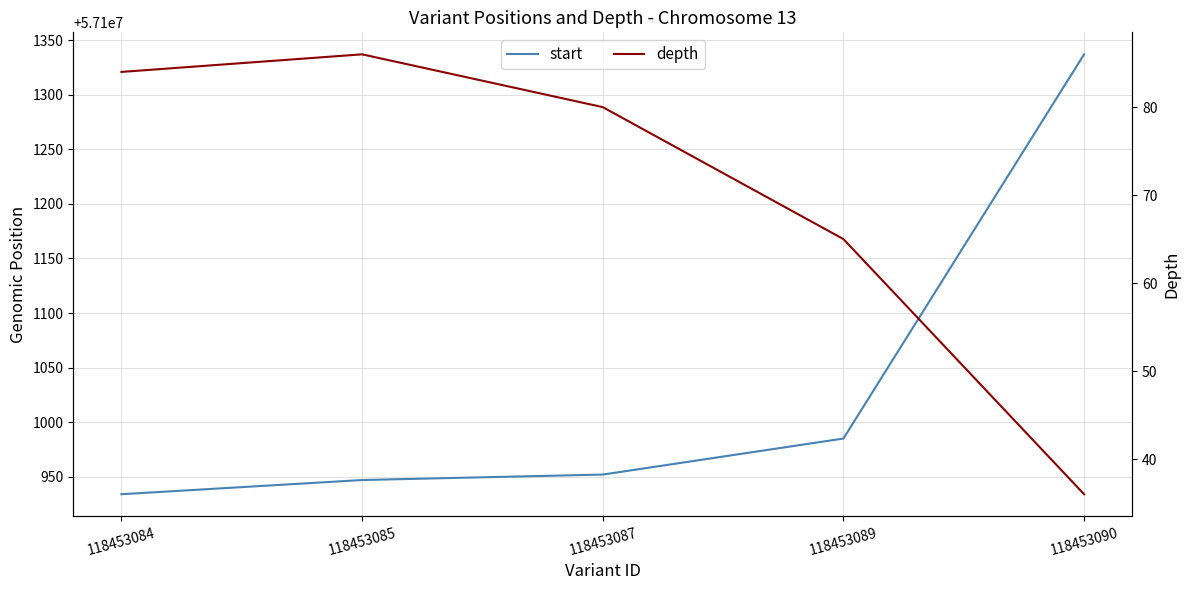

Which series has the largest range (max minus min)?

start